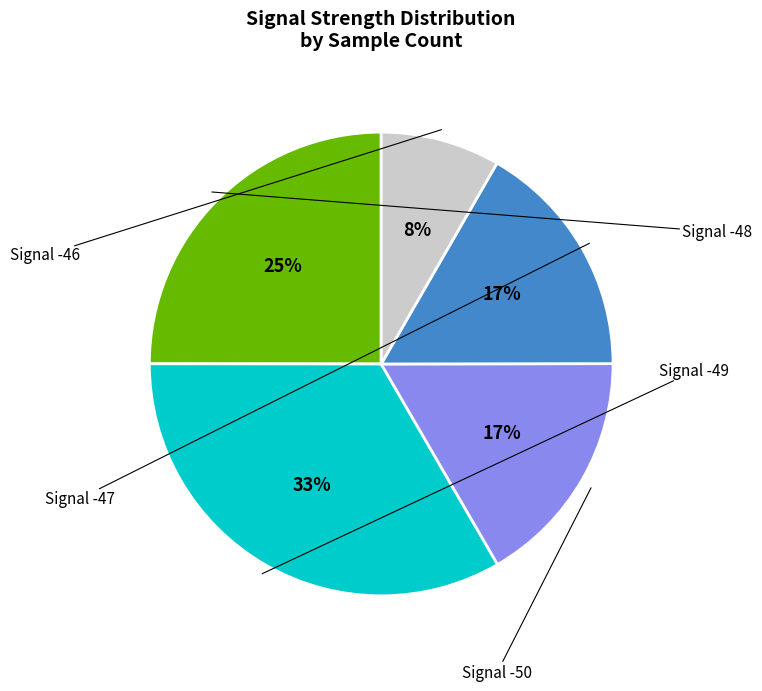

Is there a majority slice in this chart?

No